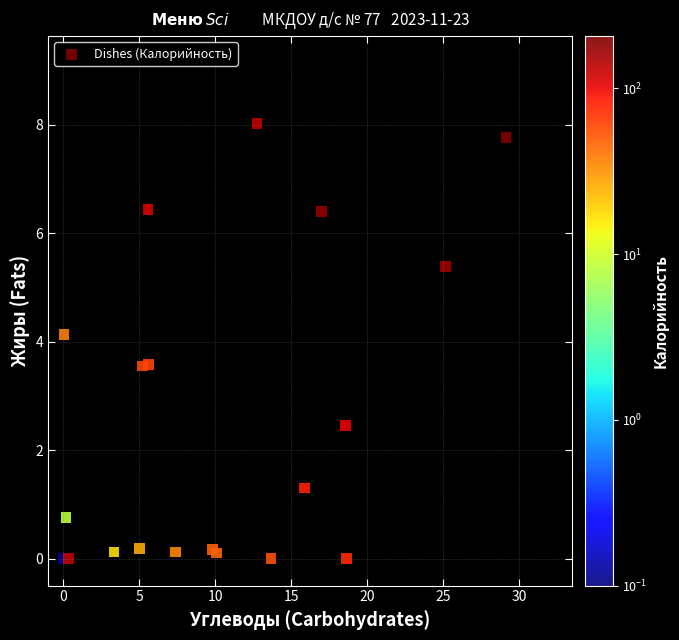

What Y value in the scatter plot is closest to 4?

4.1